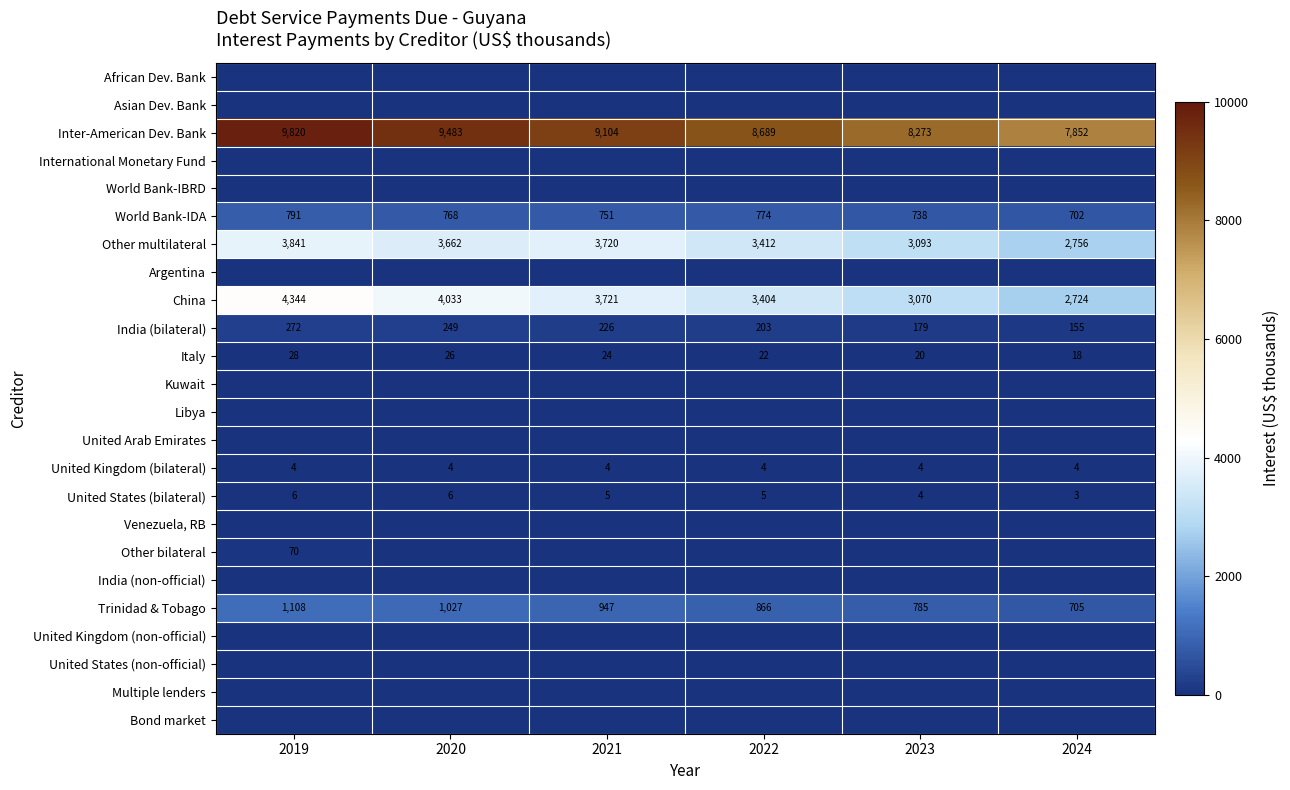

What is the lowest value of the United States (bilateral) series?

3